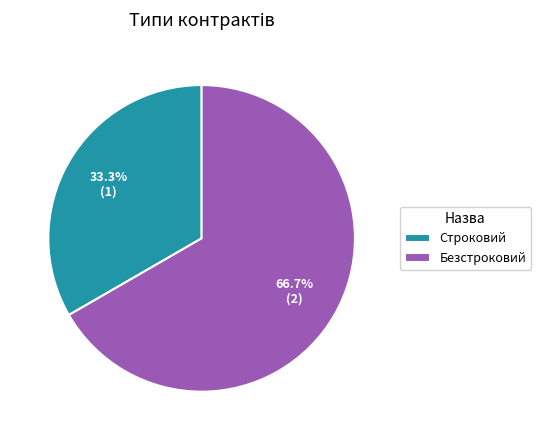

To the nearest percent, what is the difference between the largest and smallest slice percentages?

33%